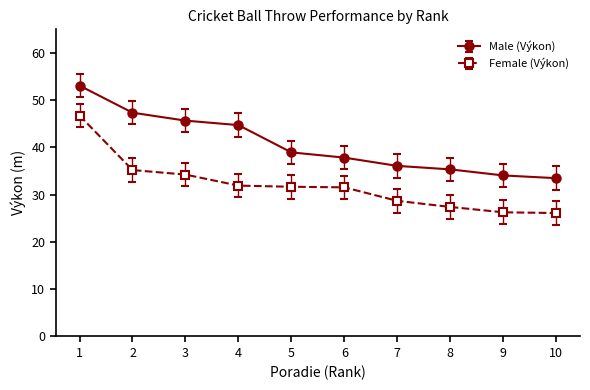

What is the difference between the maximum and minimum values in the Female (Výkon) series?

20.6